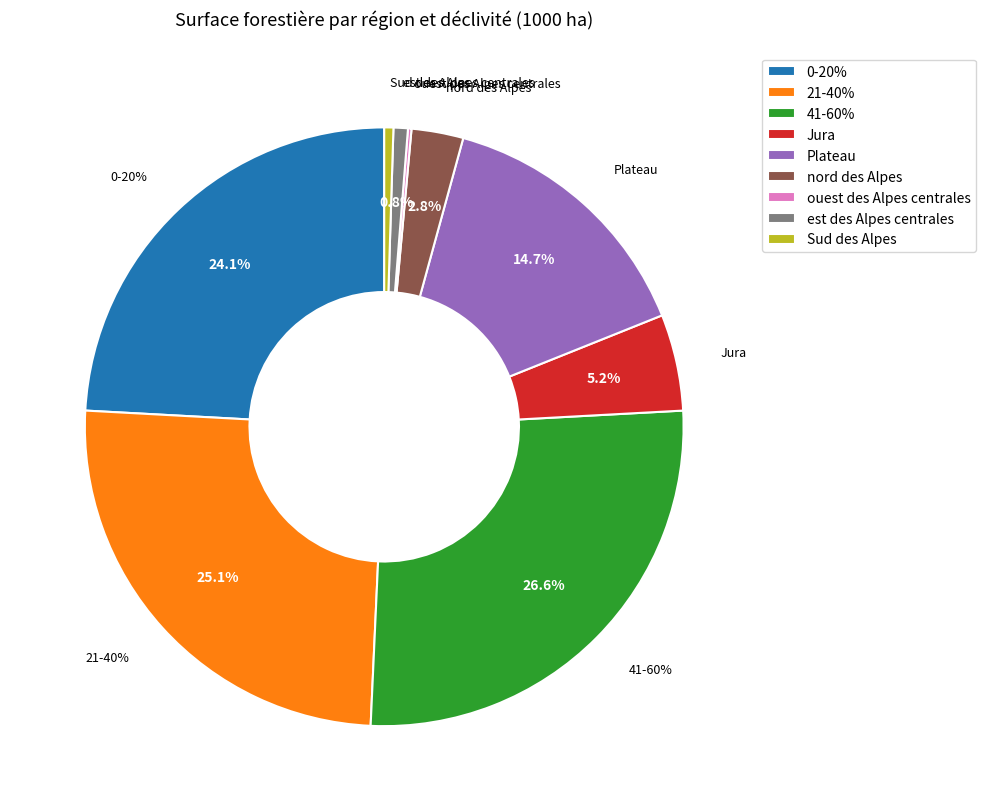

What percentage is NOT represented by Sud des Alpes?

99.5%